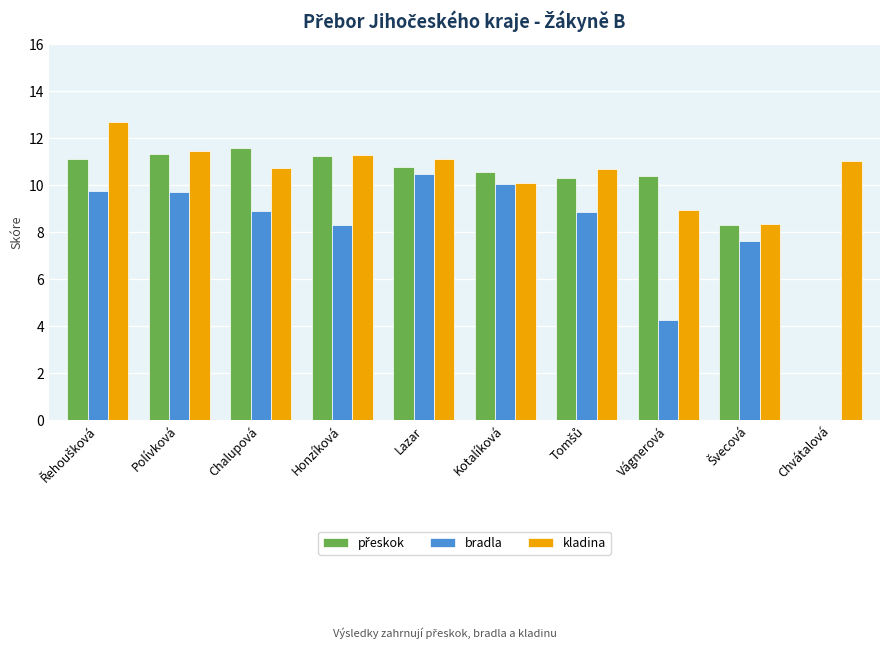

Which series has the largest total across all categories?

kladina